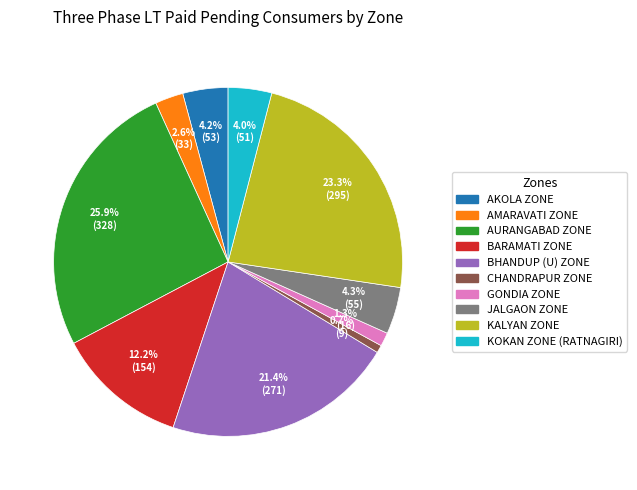

What is the ratio of the value at KOKAN ZONE (RATNAGIRI) to the value at AURANGABAD ZONE?

0.2